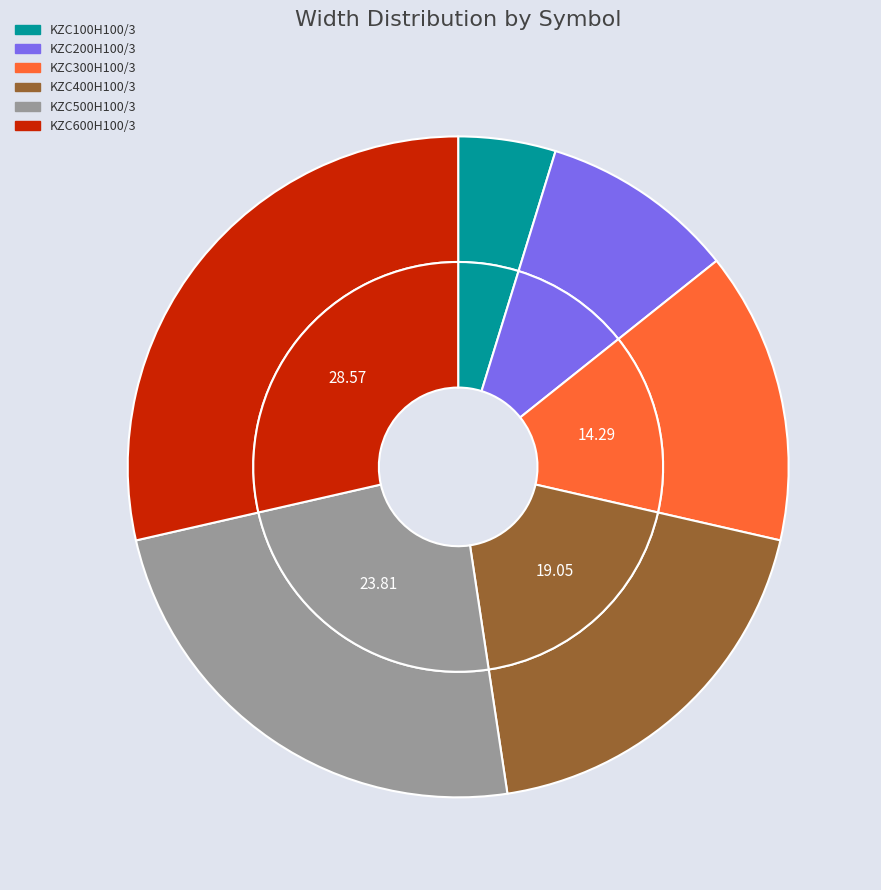

To the nearest percent, what is the difference between the KZC600H100/3 and KZC300H100/3 slice percentages?

14%